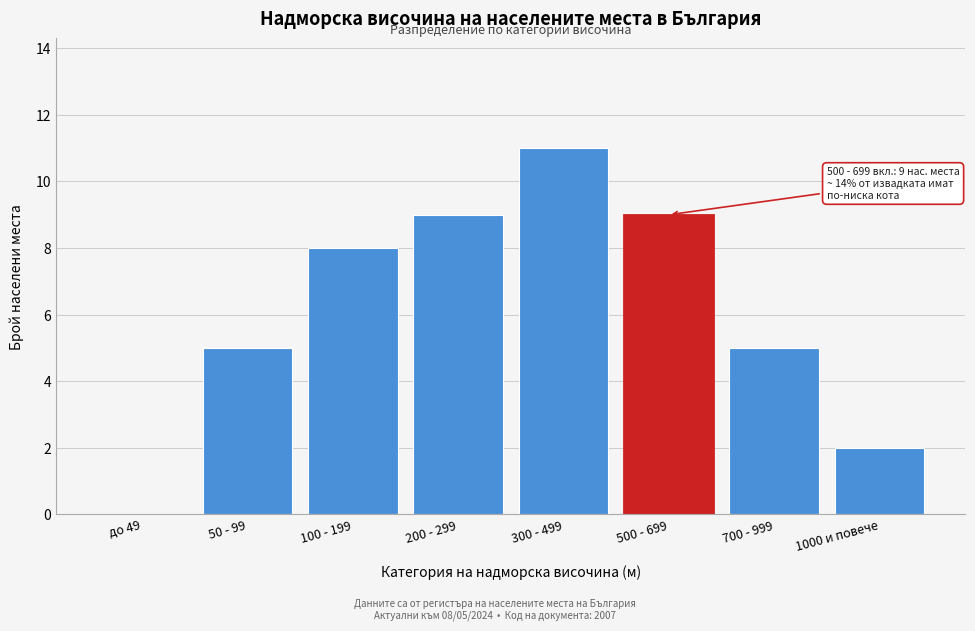

Reading left to right, what are all the values shown in this chart?

до 49=0	50 - 99=5	100 - 199=8	200 - 299=9	300 - 499=11	500 - 699=9	700 - 999=5	1000 и повече=2